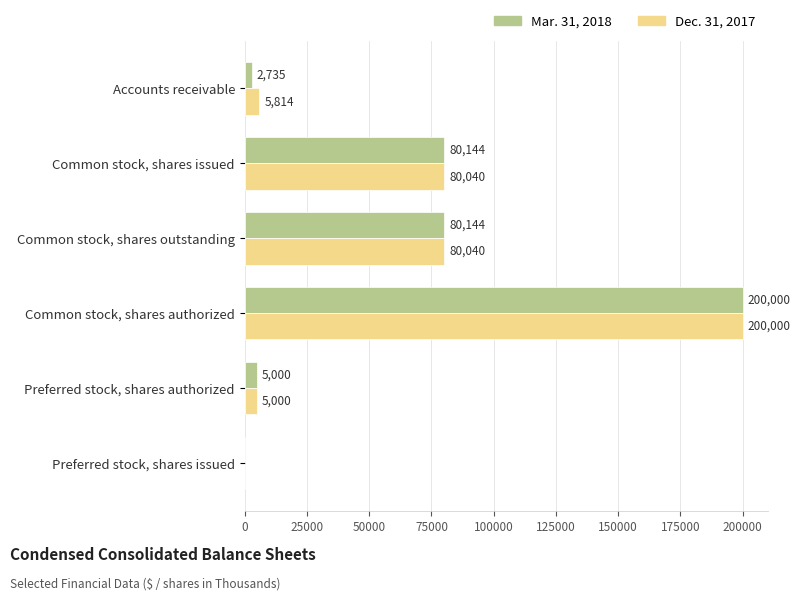

The Dec. 31, 2017 series shows 29932 at Common stock, shares outstanding. True or false?

False